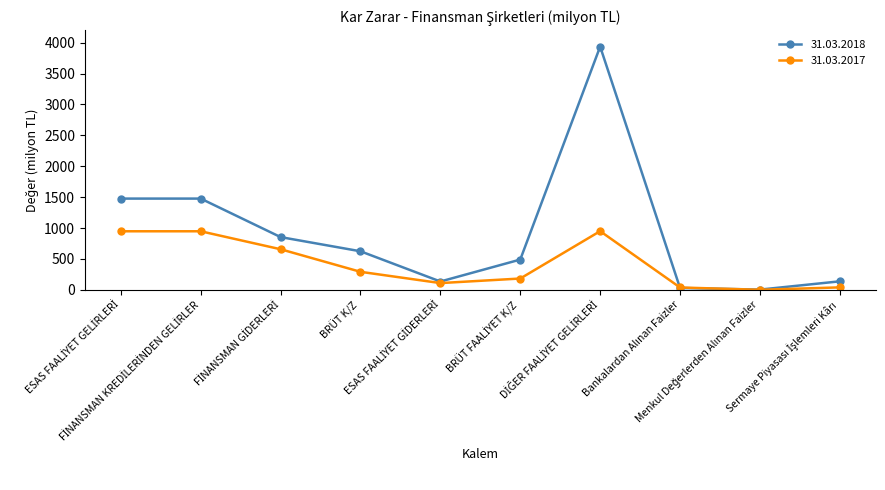

What are all the series names shown in the legend?

31.03.2018, 31.03.2017